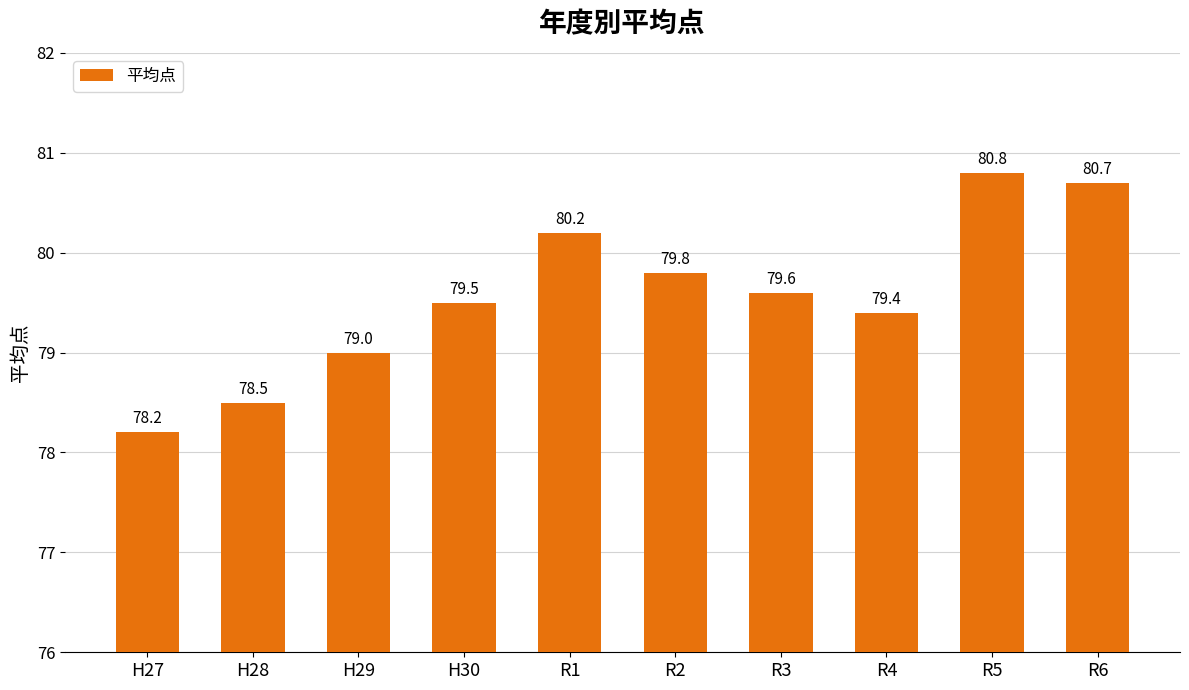

Which category has the lowest value across all series?

H27